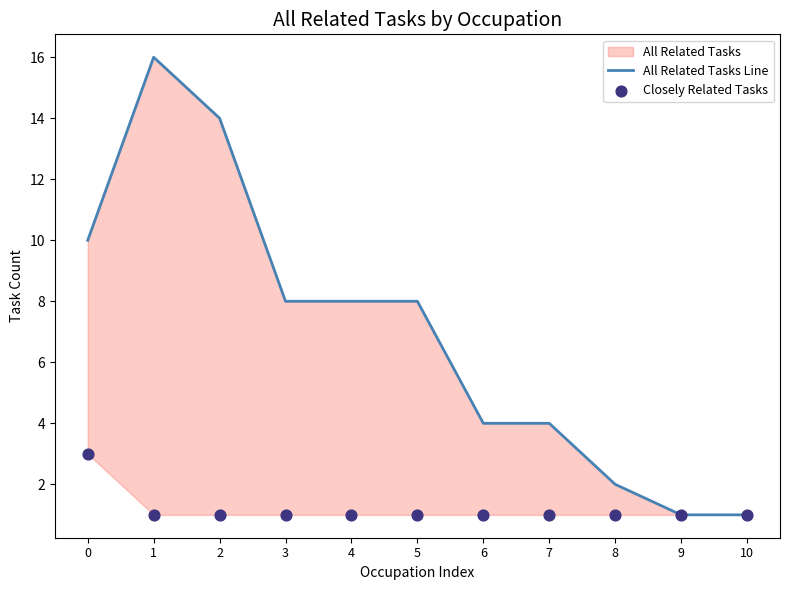

Which series reaches the minimum Y coordinate?

All Related Tasks Line